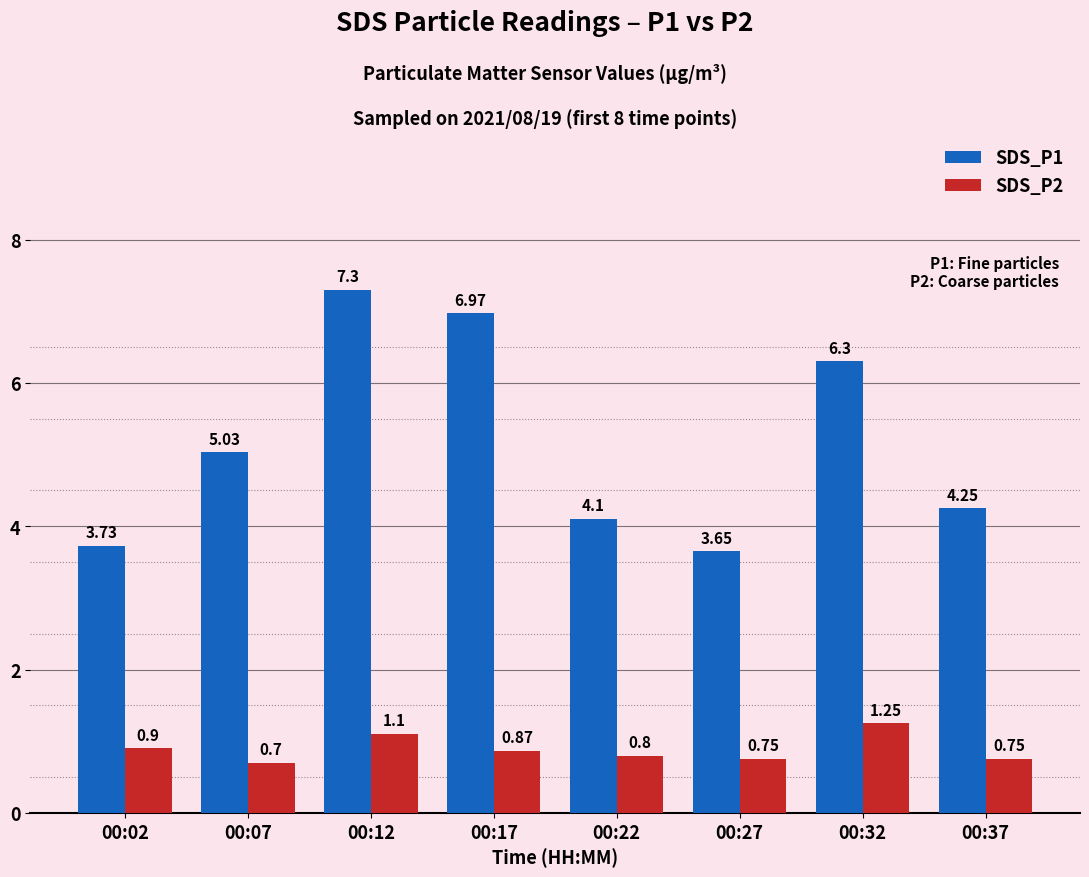

Which series has the widest spread of values?

SDS_P1